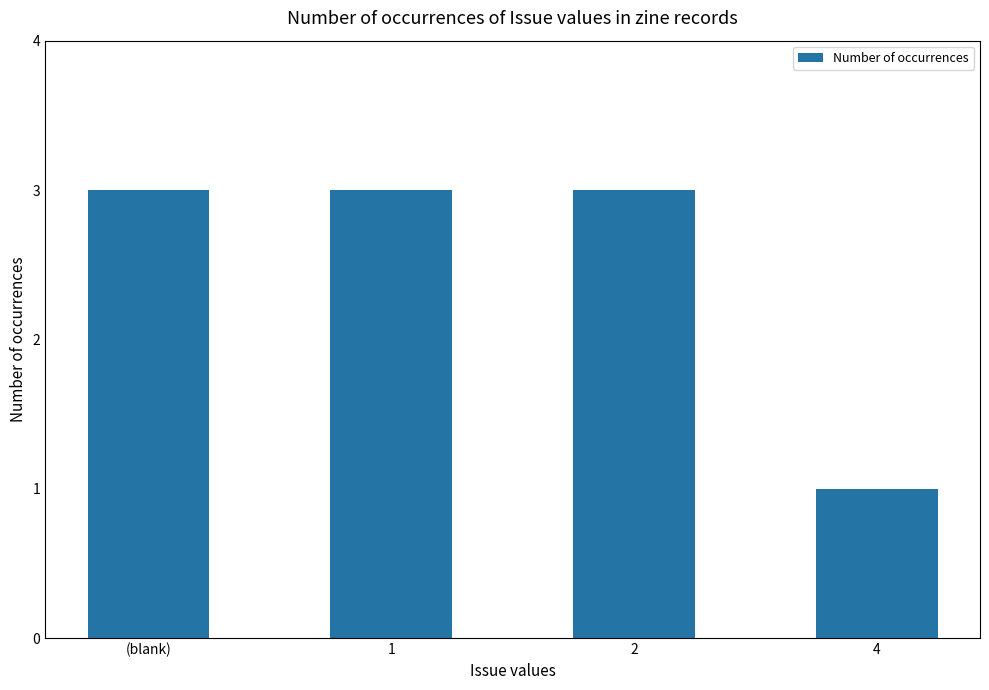

Is it true that the value at 1 is 2?

False